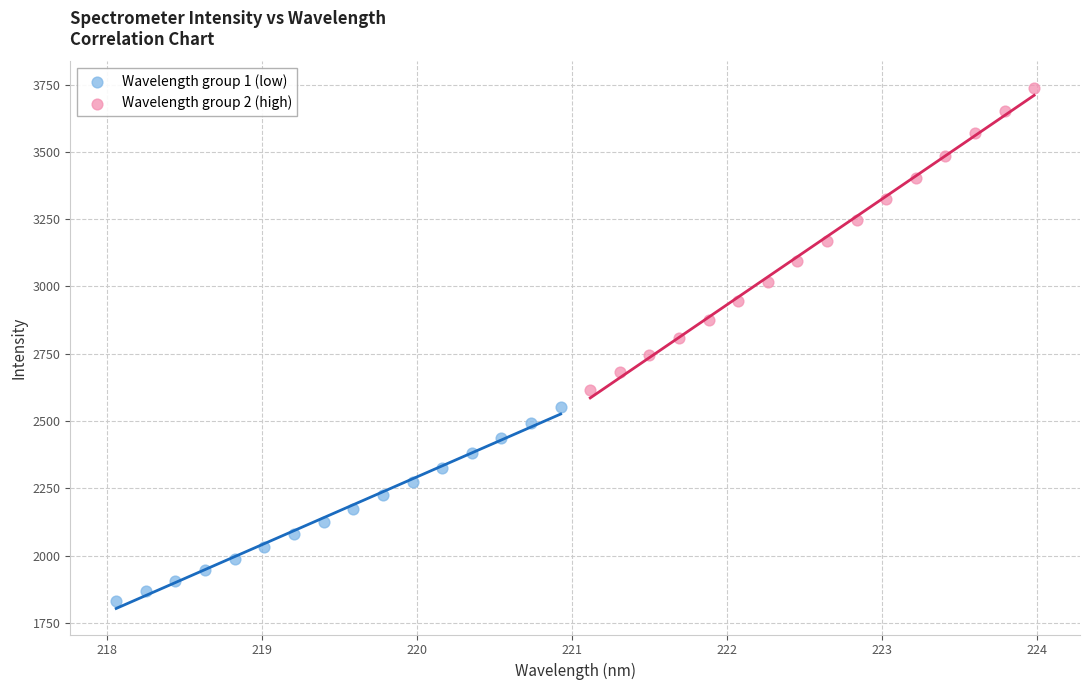

Which series contains the highest Y value?

Wavelength group 2 (high)